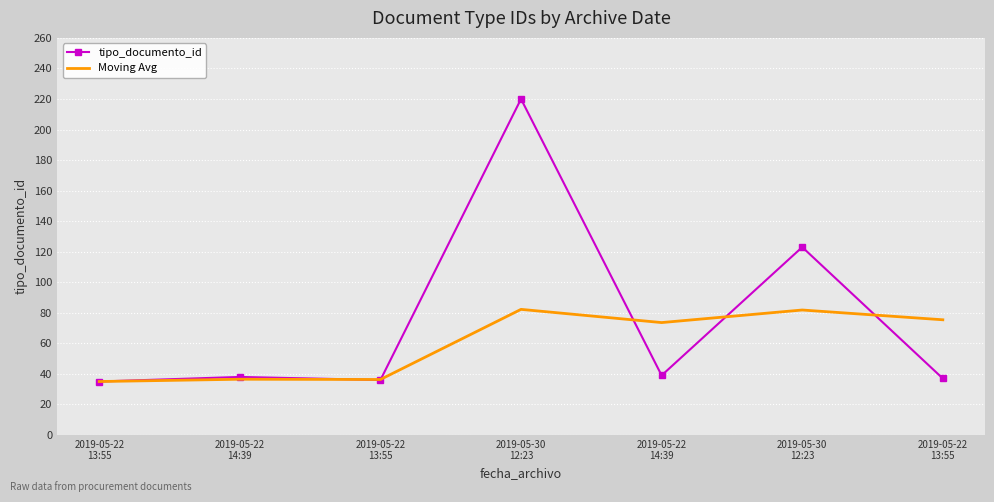

What are all the series names shown in the legend?

tipo_documento_id, Moving Avg